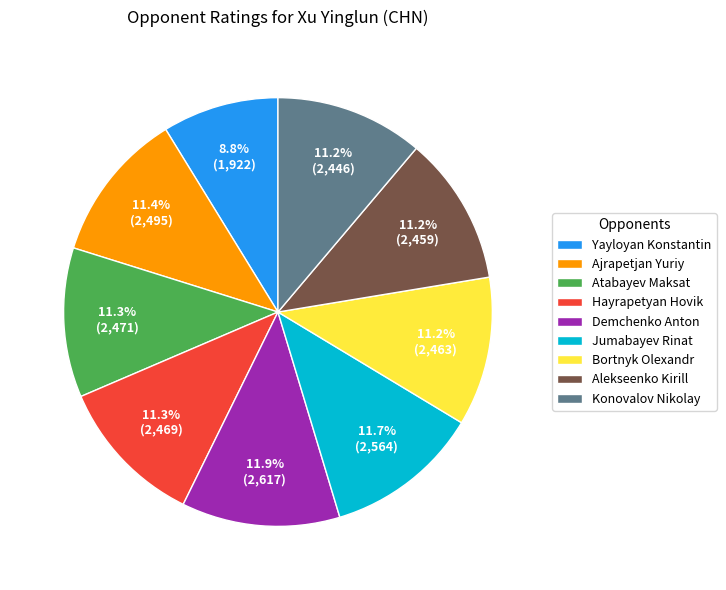

To the nearest percent, what portion does Jumabayev Rinat represent?

12%